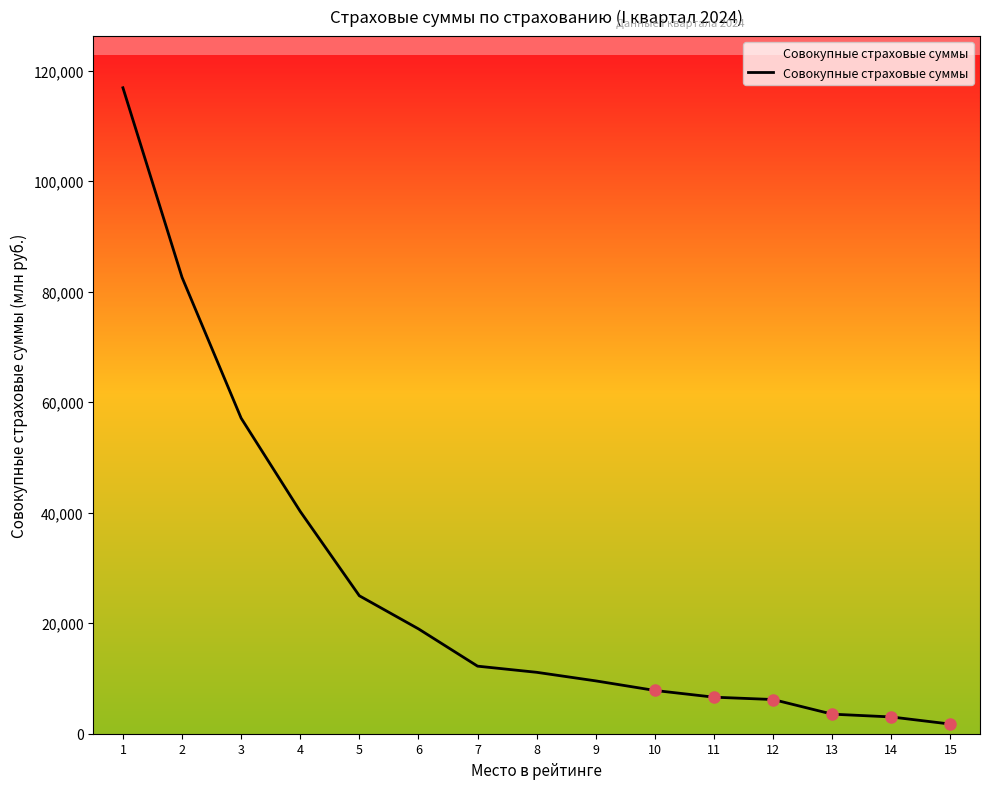

The value at 9 is 9558.6. True or false?

True